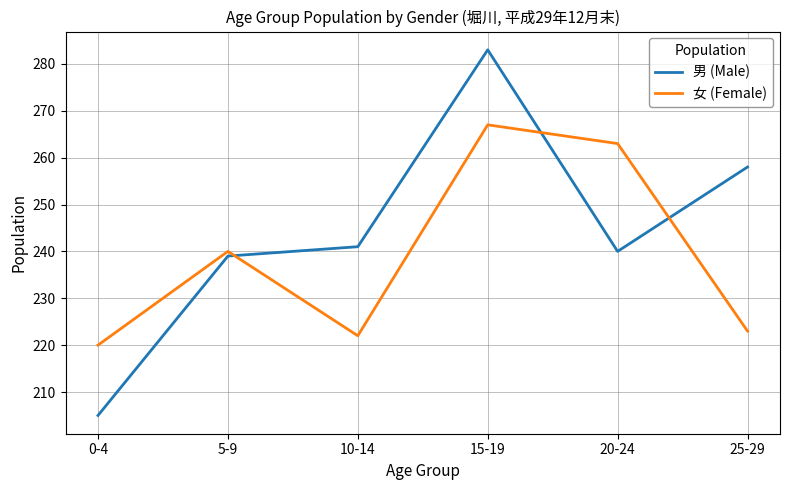

Where is 女 (Female) nearest to the value 243?

5-9